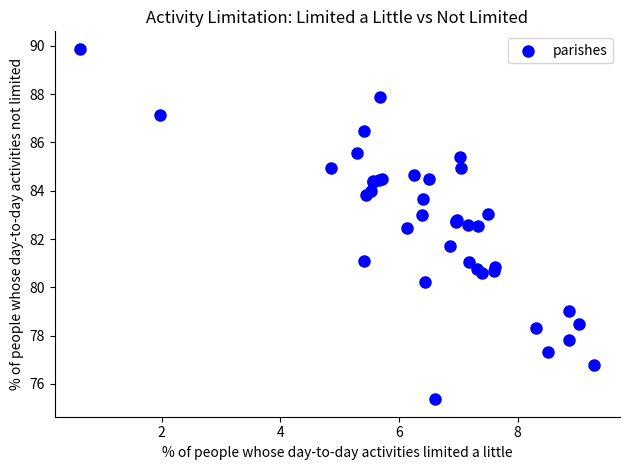

What Y value in the scatter plot is closest to 82?

81.7